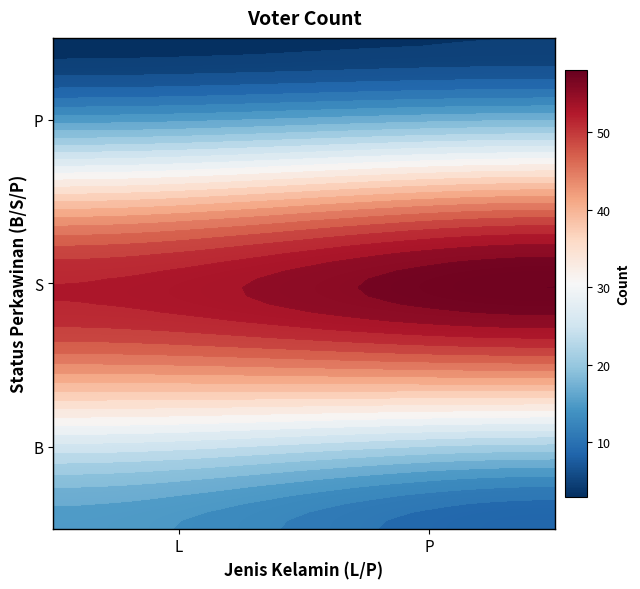

Count the B values in the range 8 to 15.

2